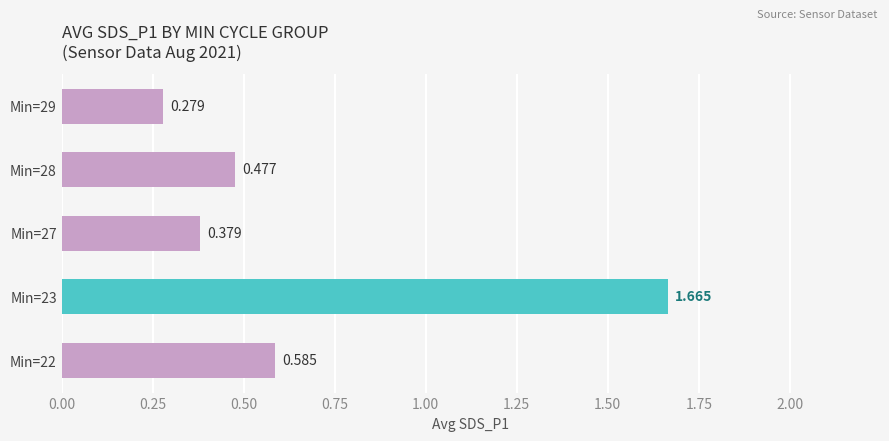

Does the chart contain any negative values?

No